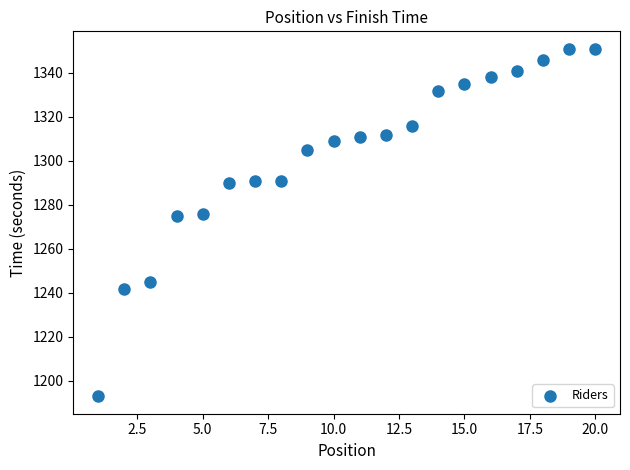

What is the range of X values (max minus min)?

19